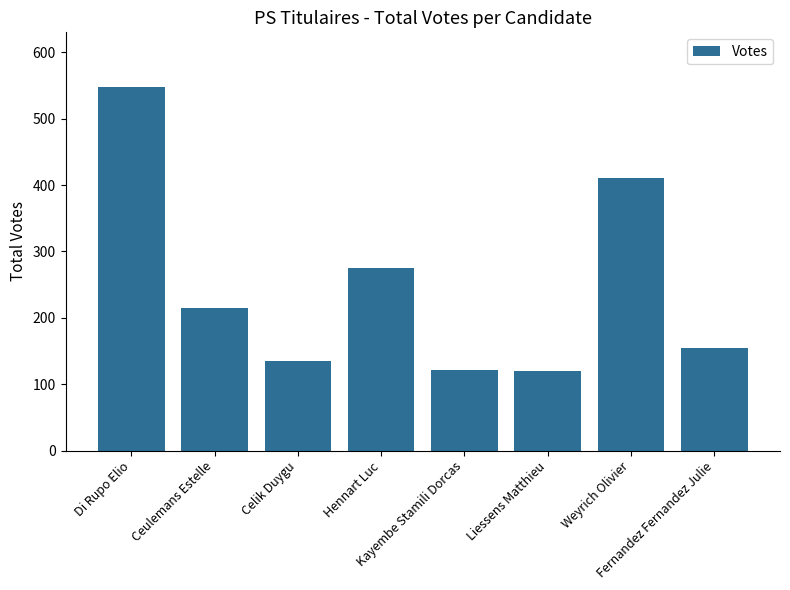

What is the greatest value displayed?

548